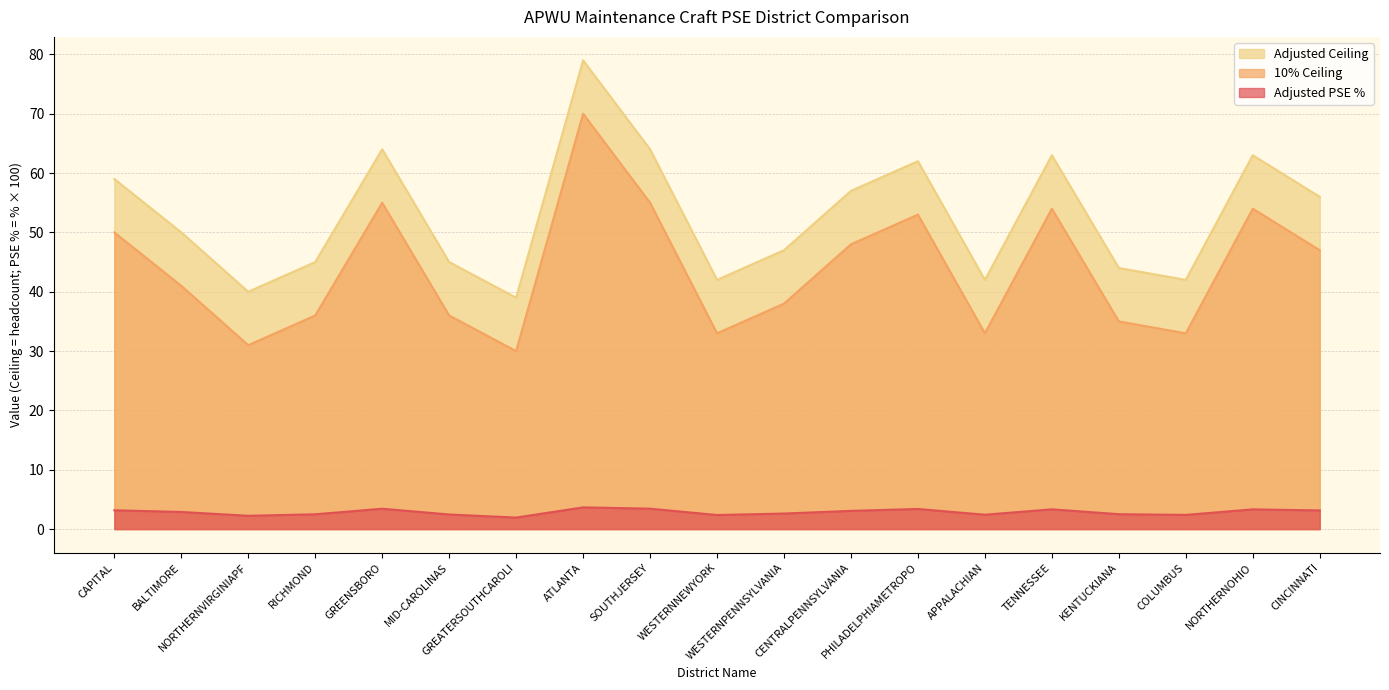

Reading left to right, transcribe all the data shown in this chart.

Adjusted PSE %: 3.2	2.9	2.2	2.5	3.4	2.5	1.9	3.7	3.4	2.4	2.6	3.1	3.4	2.4	3.3	2.5	2.4	3.3	3.2
10% Ceiling: 59.0	50.0	40.0	45.0	64.0	45.0	39.0	79.0	64.0	42.0	47.0	57.0	62.0	42.0	63.0	44.0	42.0	63.0	56.0
Adjusted Ceiling: 50.0	41.0	31.0	36.0	55.0	36.0	30.0	70.0	55.0	33.0	38.0	48.0	53.0	33.0	54.0	35.0	33.0	54.0	47.0